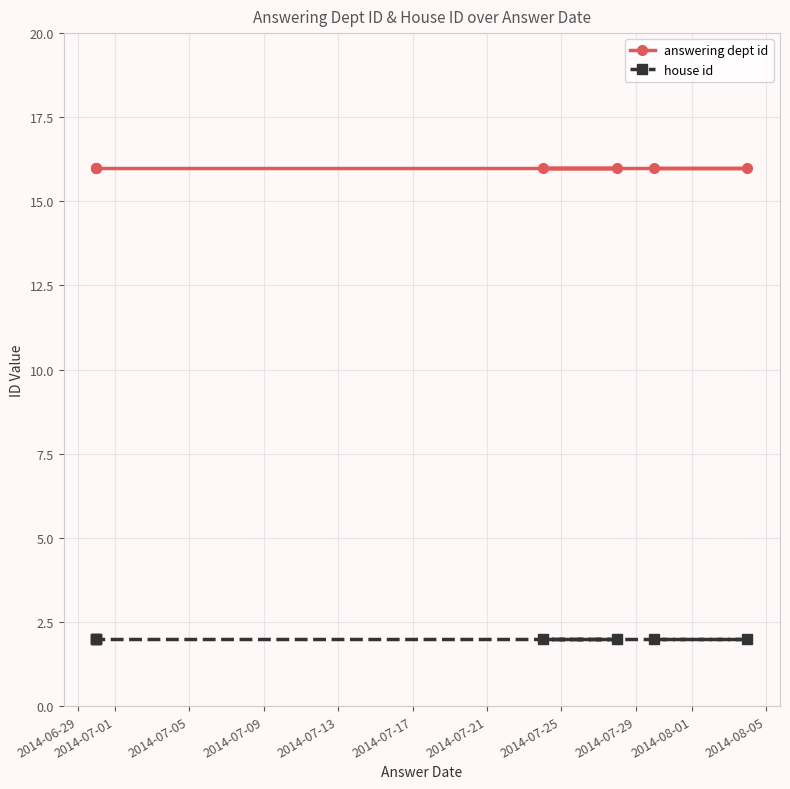

List the series in order of their peak value, highest first.

answering dept id, house id